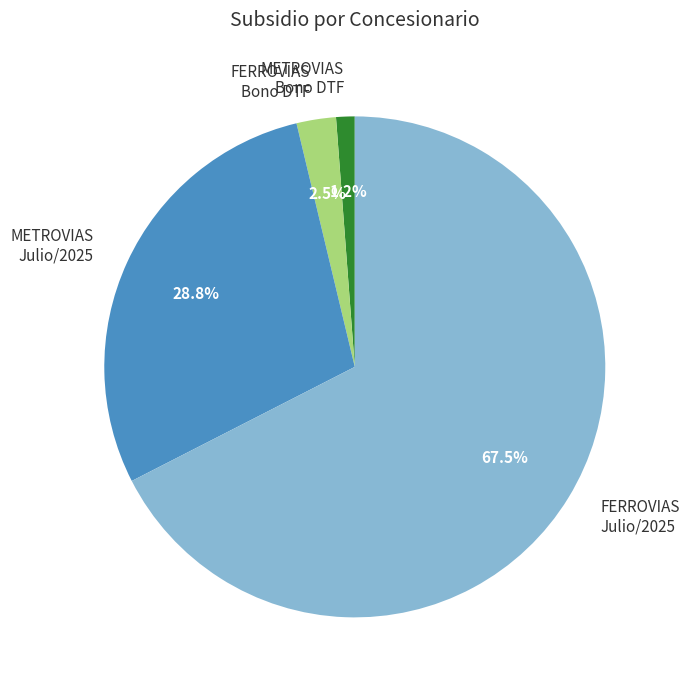

How many slices are in this pie chart?

4